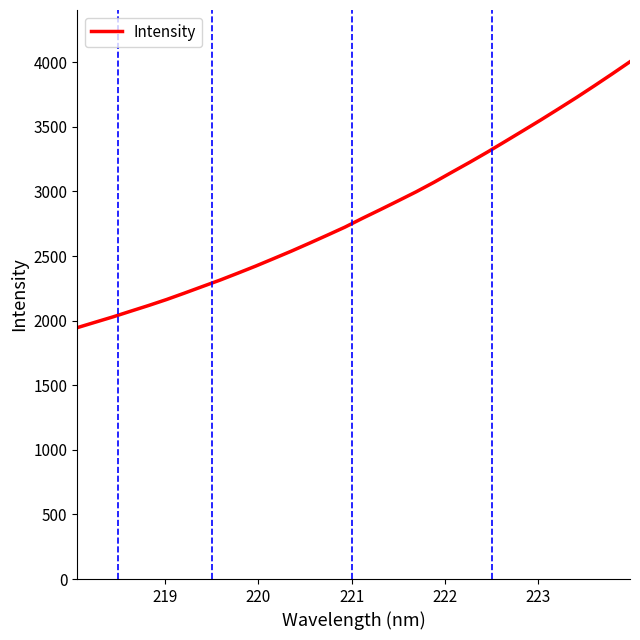

What is the maximum value shown in the chart?

4003.7